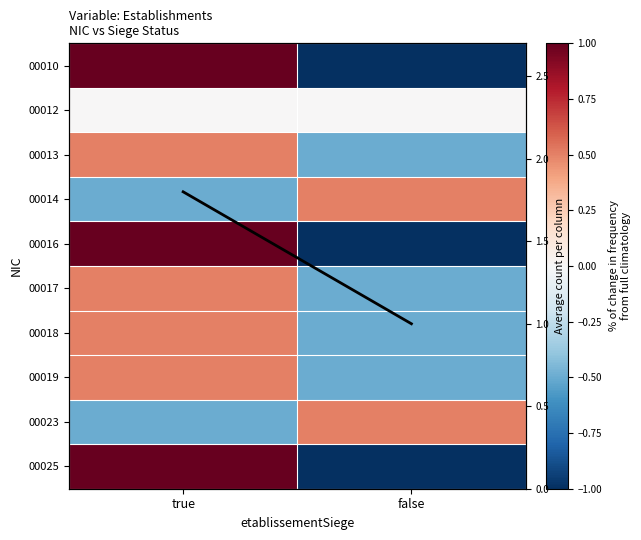

What is the difference between the maximum and minimum values in the 00019 series?

1.0